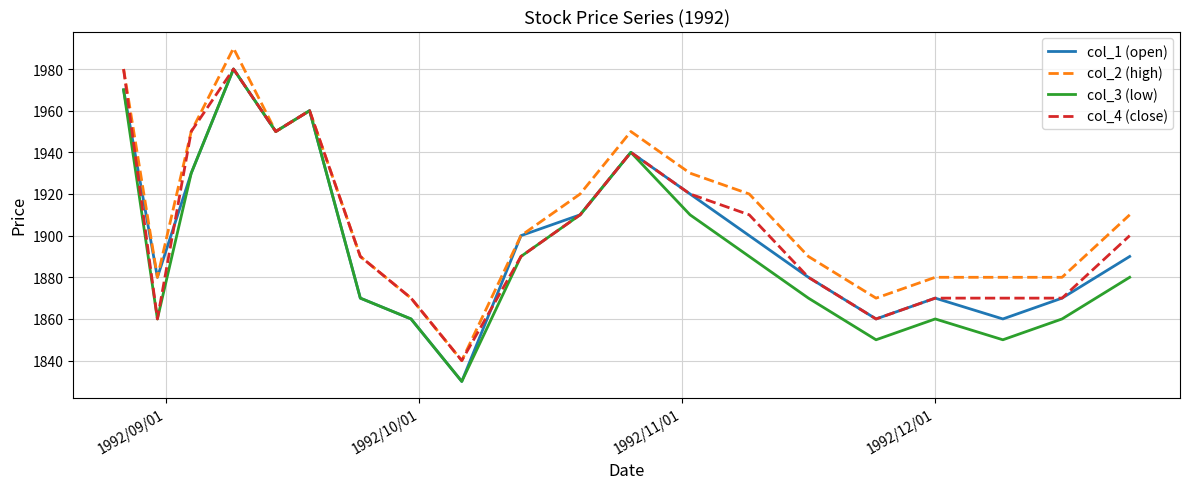

What is the greatest value displayed?

1990